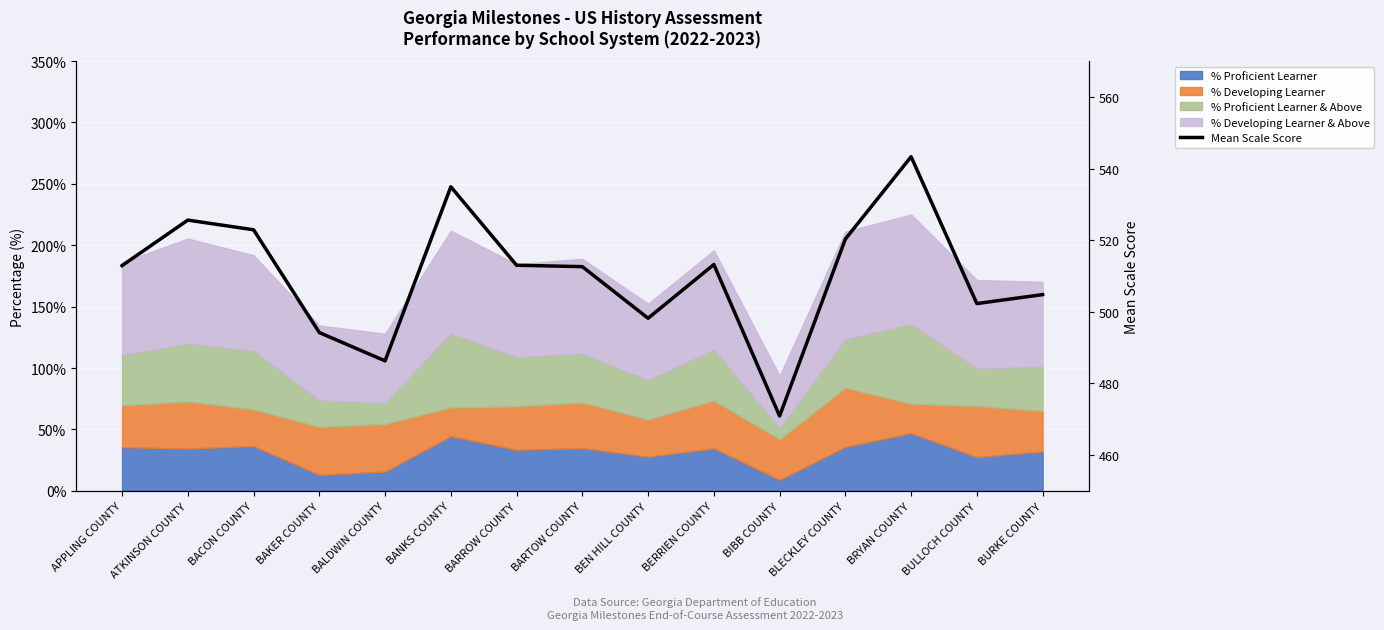

Is it true that the value at BURKE COUNTY is 504.8?

True